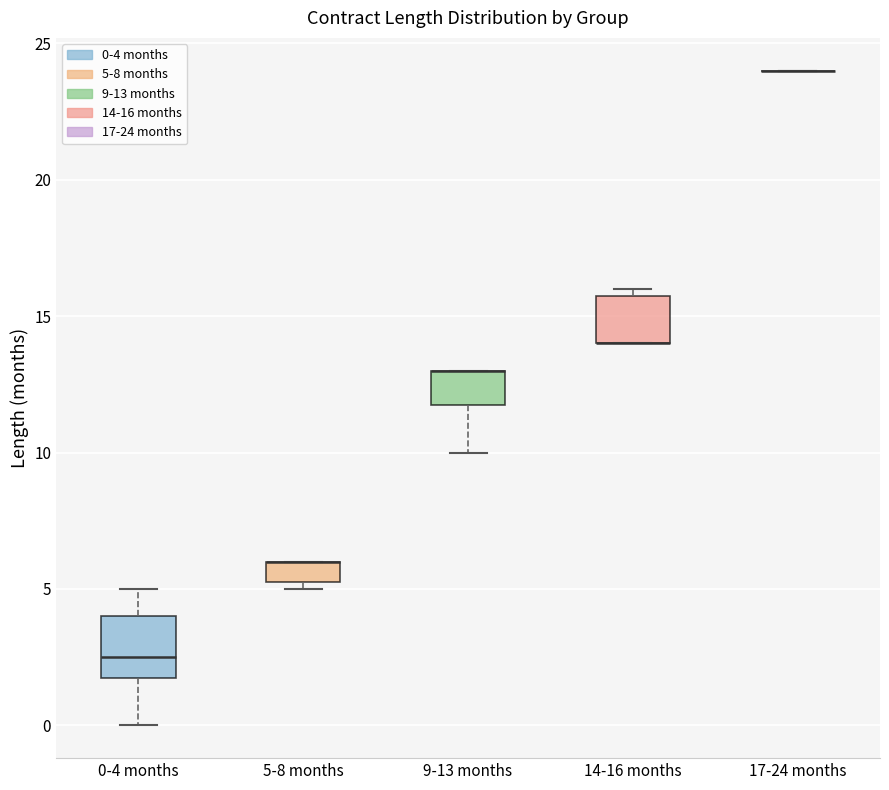

Where does the lower whisker of the box for 0-4 months end on the y-axis? The values are not printed on the chart, so give them approximately, as read against the axis.

0.0